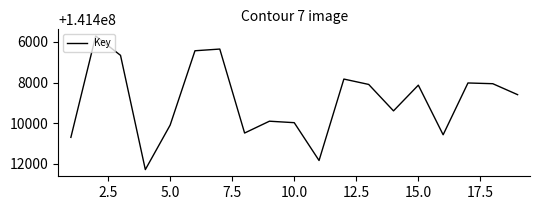

What is the smallest value displayed?

141405705